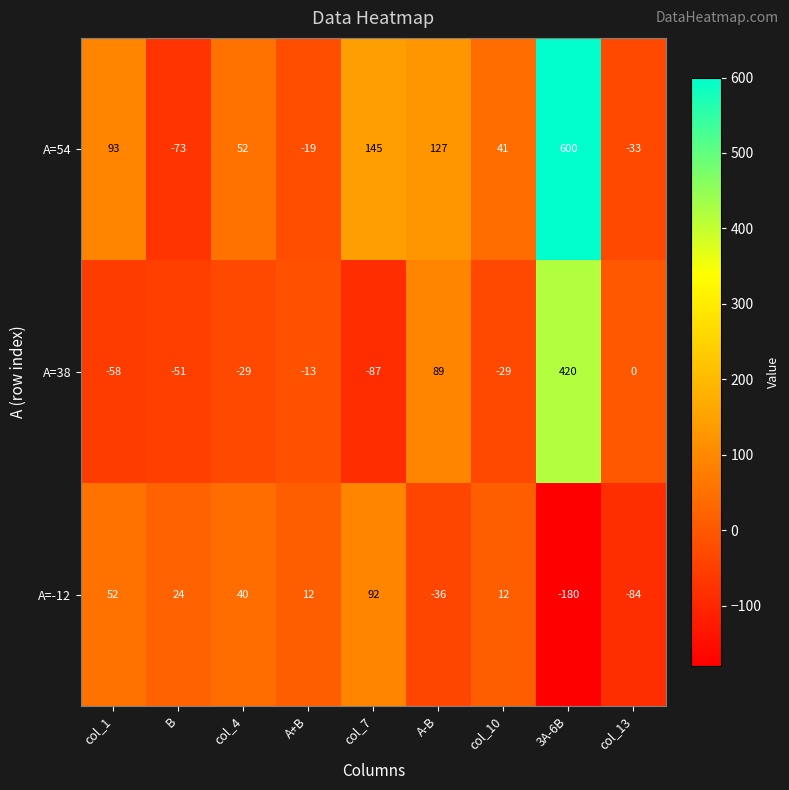

Which series has the largest total across all categories?

A=54